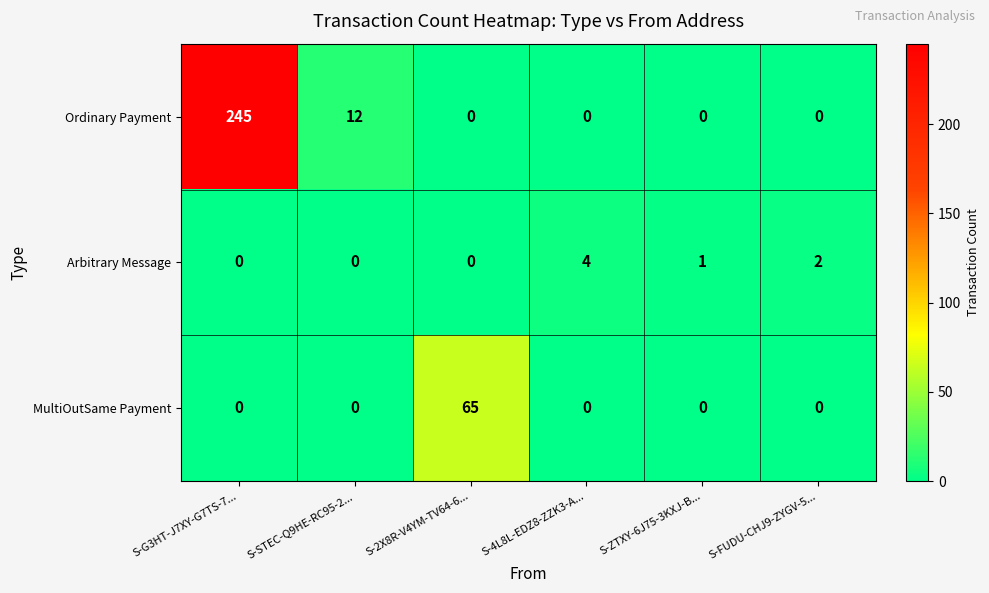

What is the maximum value for MultiOutSame Payment?

65